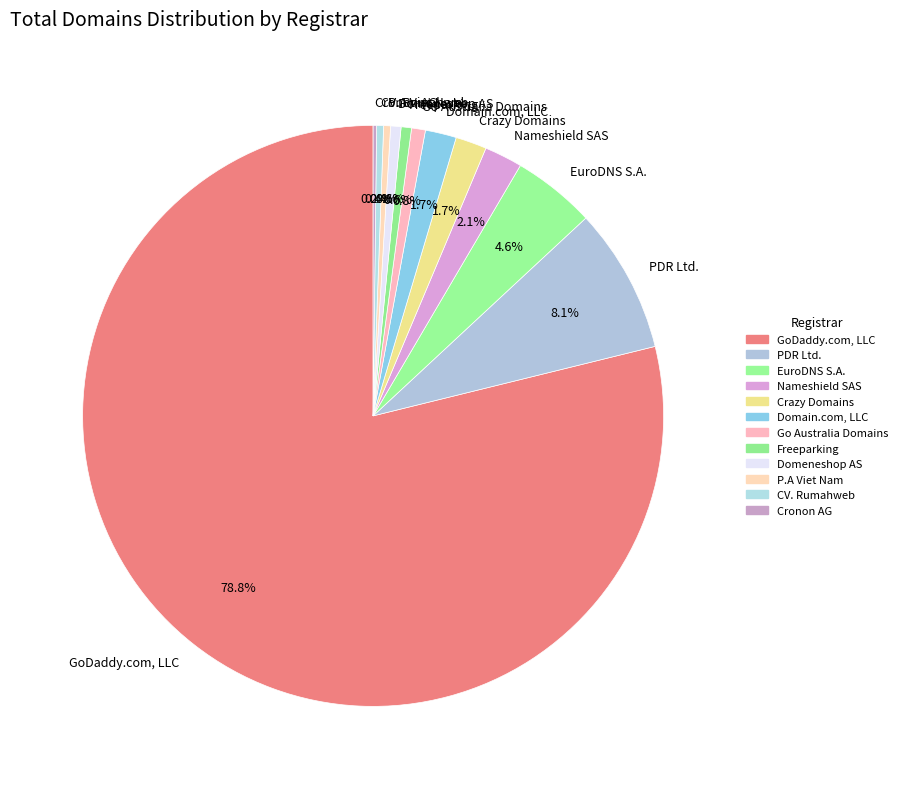

Do PDR Ltd. and CV. Rumahweb together represent more than half of the pie?

No